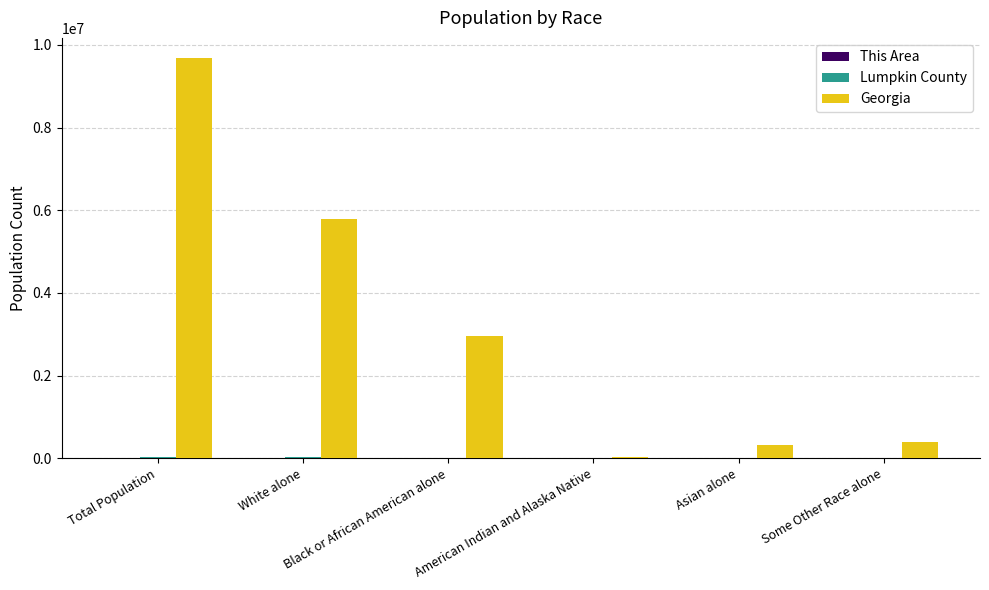

What is the maximum value shown in the chart?

9687653